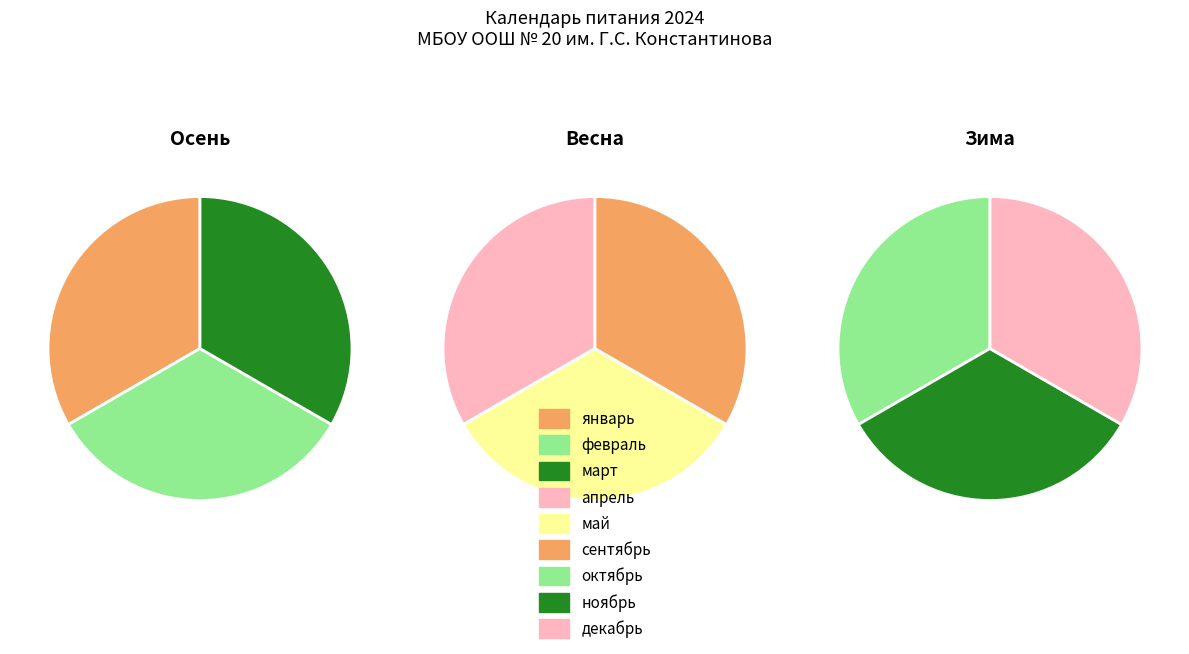

Is it true that октябрь is 11% of the pie?

True